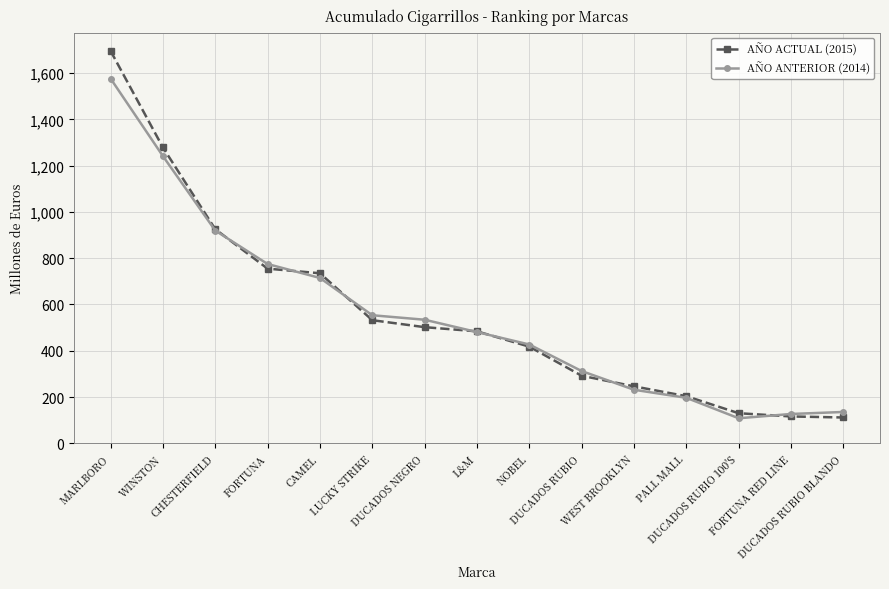

Rank the series by their maximum value, from lowest to highest.

AÑO ANTERIOR (2014), AÑO ACTUAL (2015)